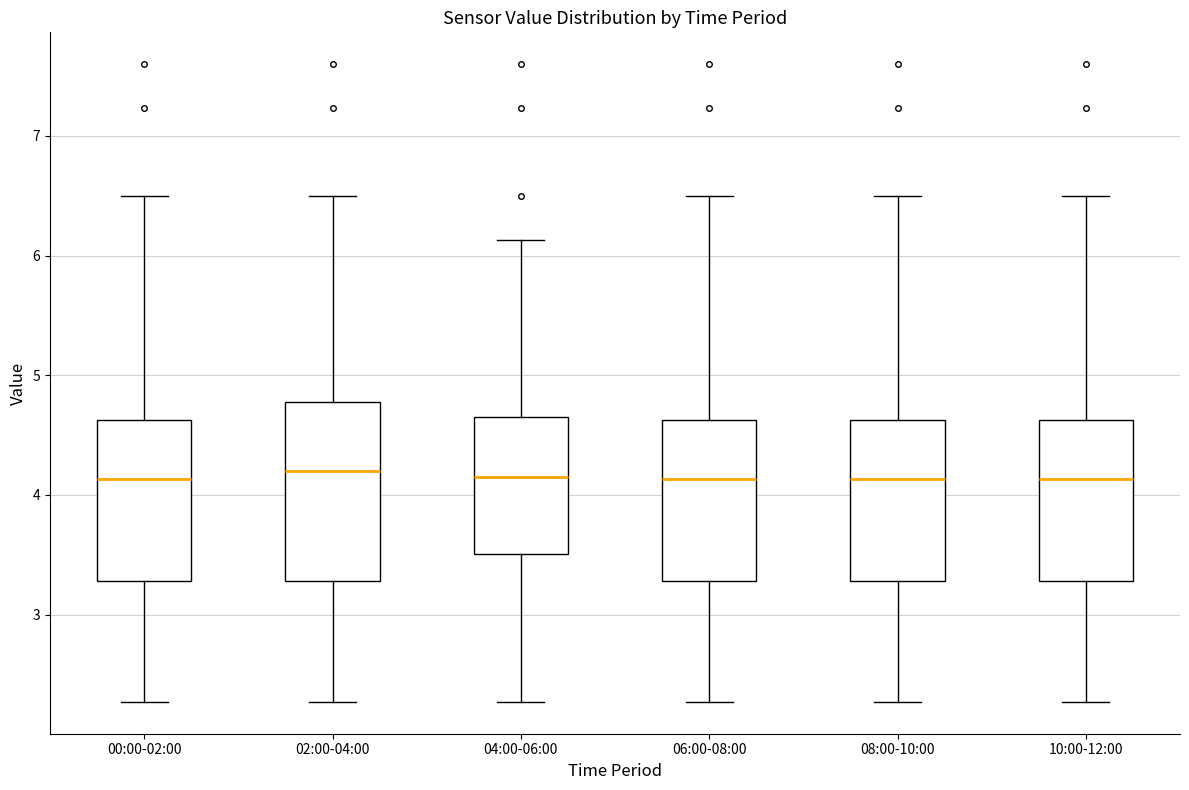

Reading left to right, read every box against the y-axis: the position of its median line, the range the box covers, and the ends of its whiskers. The values are not printed on the chart, so give them approximately, as read against the axis.

00:00-02:00: median 4.1, box 3.3 to 4.6, whiskers 2.3 to 6.5
02:00-04:00: median 4.2, box 3.3 to 4.8, whiskers 2.3 to 6.5
04:00-06:00: median 4.2, box 3.5 to 4.7, whiskers 2.3 to 6.1
06:00-08:00: median 4.1, box 3.3 to 4.6, whiskers 2.3 to 6.5
08:00-10:00: median 4.1, box 3.3 to 4.6, whiskers 2.3 to 6.5
10:00-12:00: median 4.1, box 3.3 to 4.6, whiskers 2.3 to 6.5